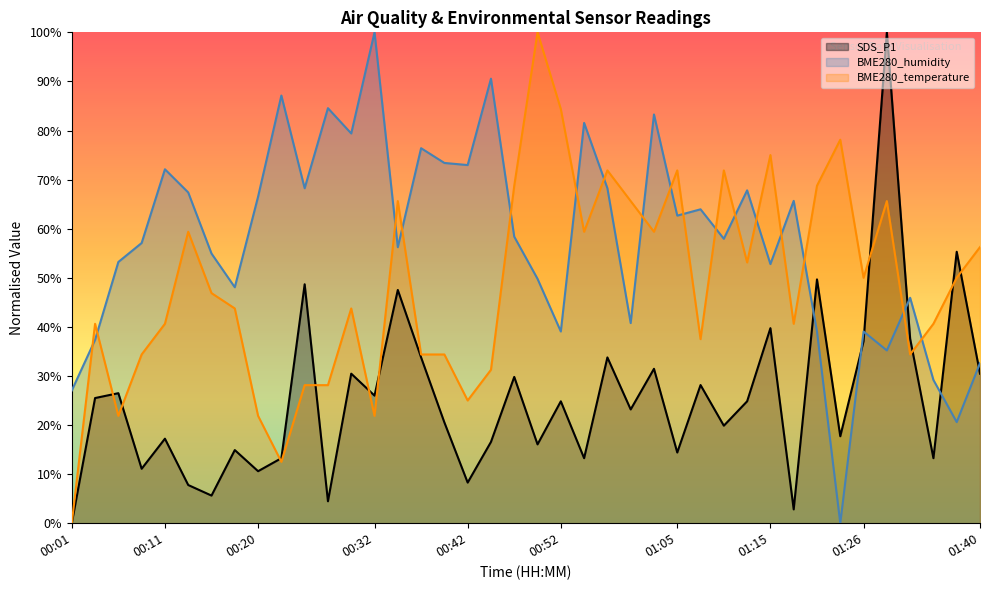

What is the spread (max minus min) of values at 00:06?

31.3